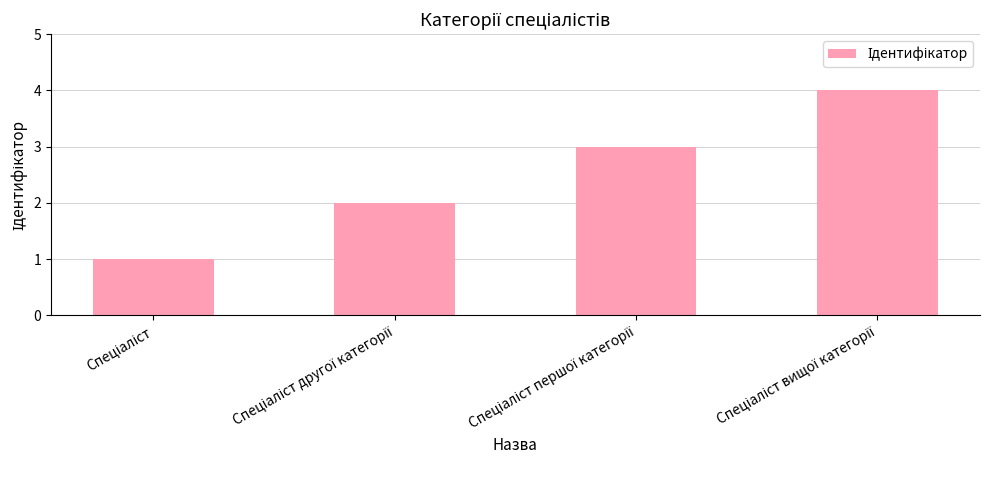

What is the sum of all values?

10